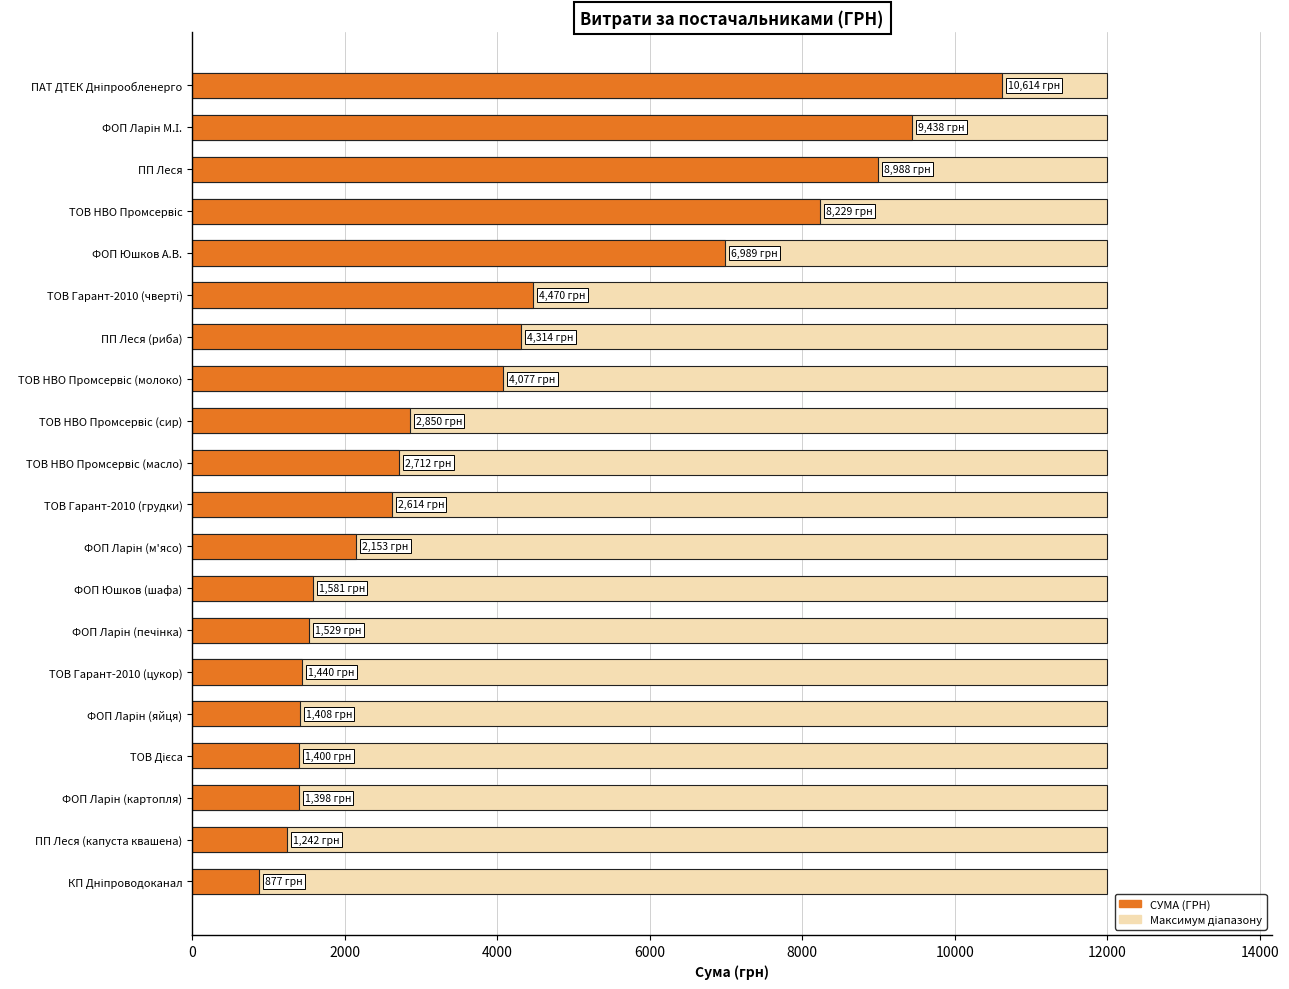

What is the sum of all values?

78321.7